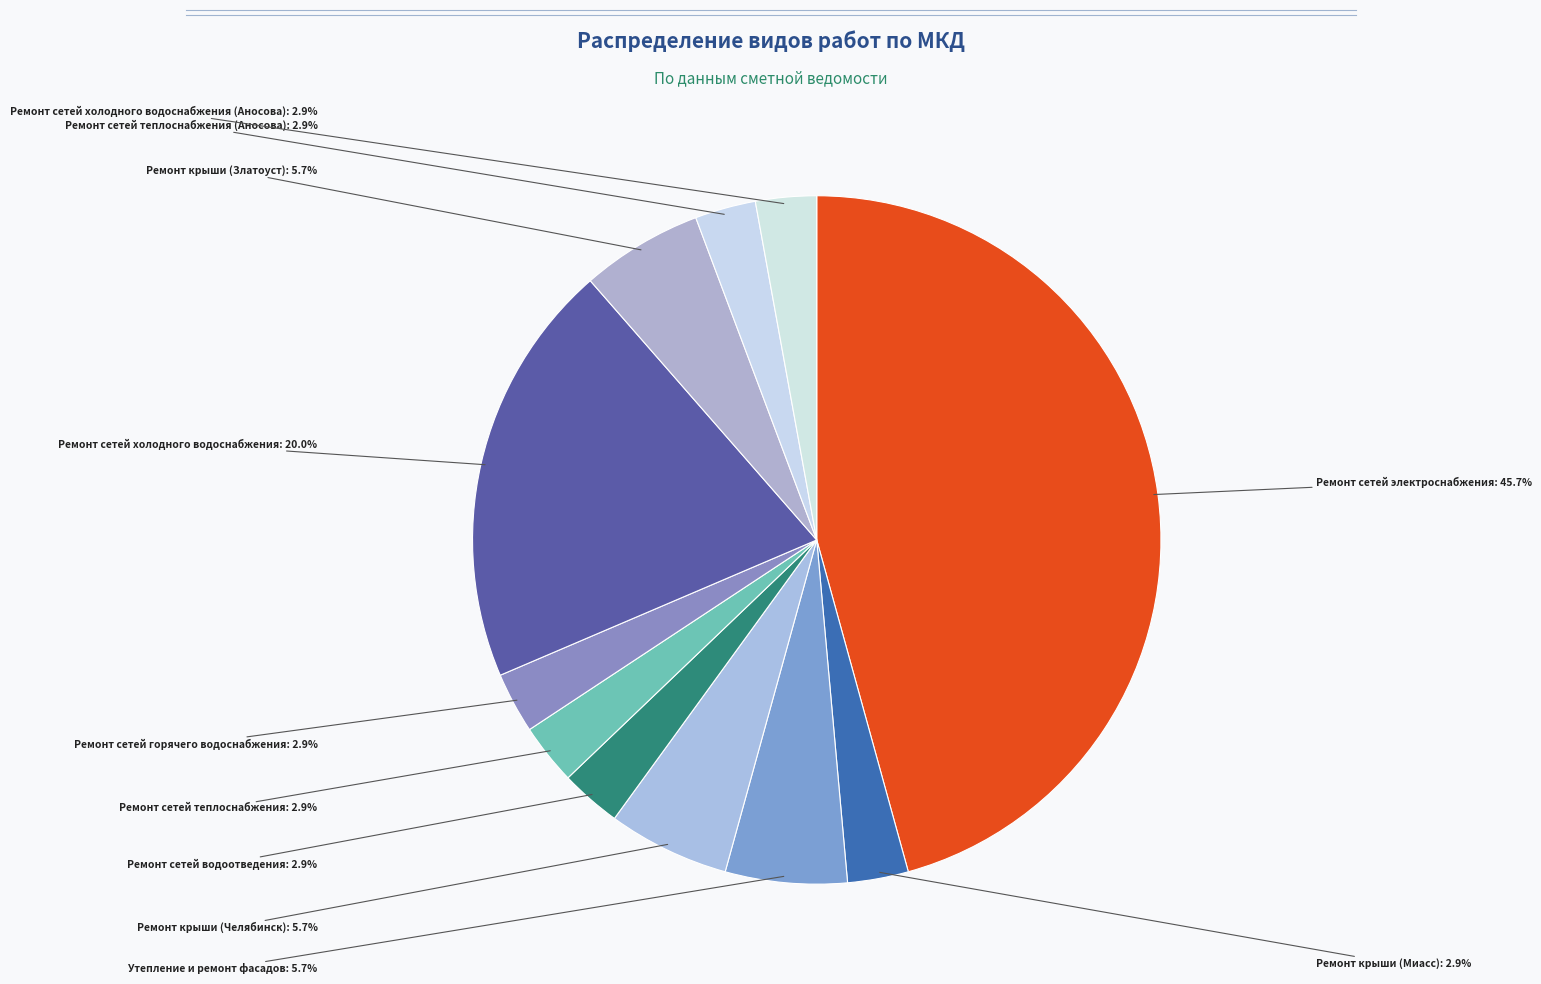

To the nearest percent, what is the difference between the largest and smallest slice percentages?

43%